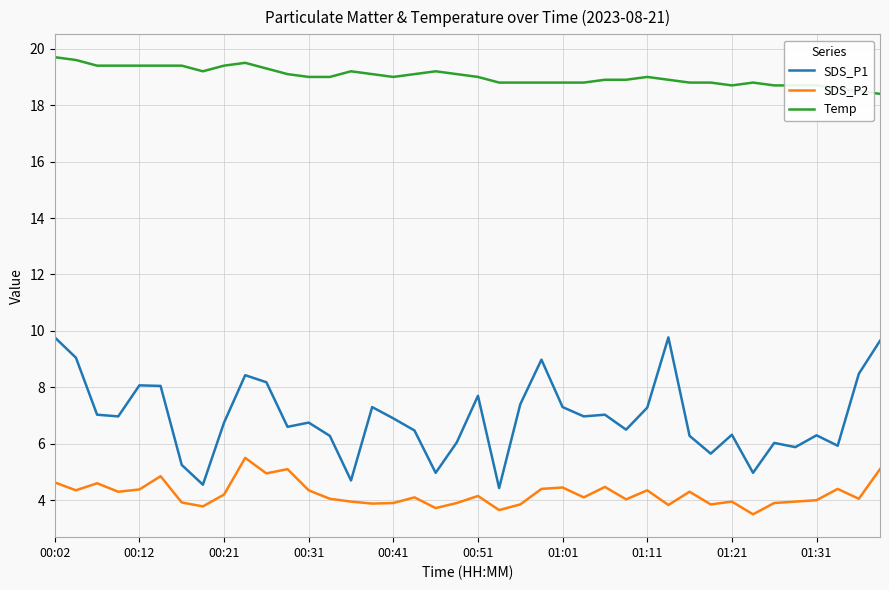

Which series has the largest range (max minus min)?

SDS_P1